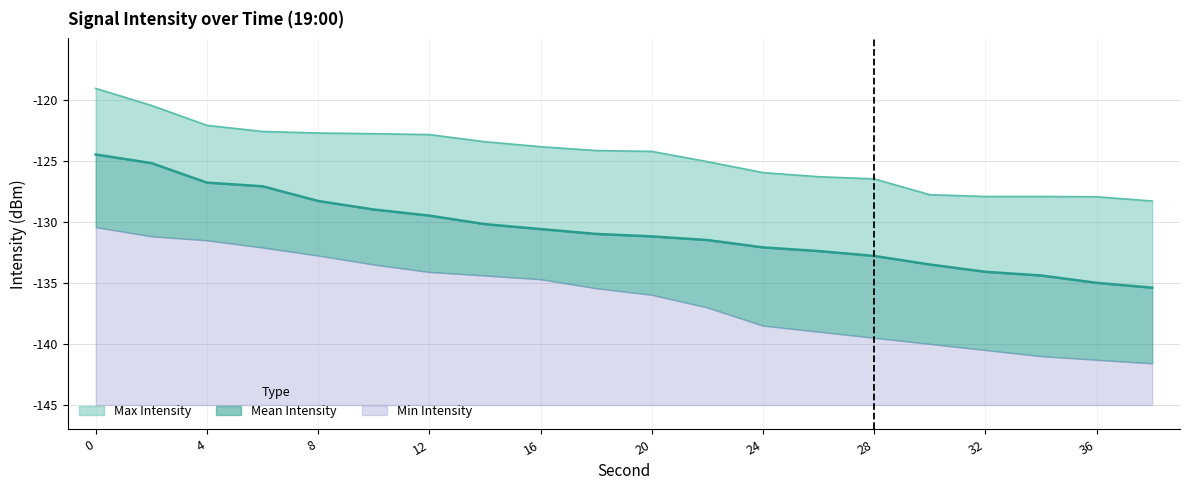

How many lines are shown in the chart?

3